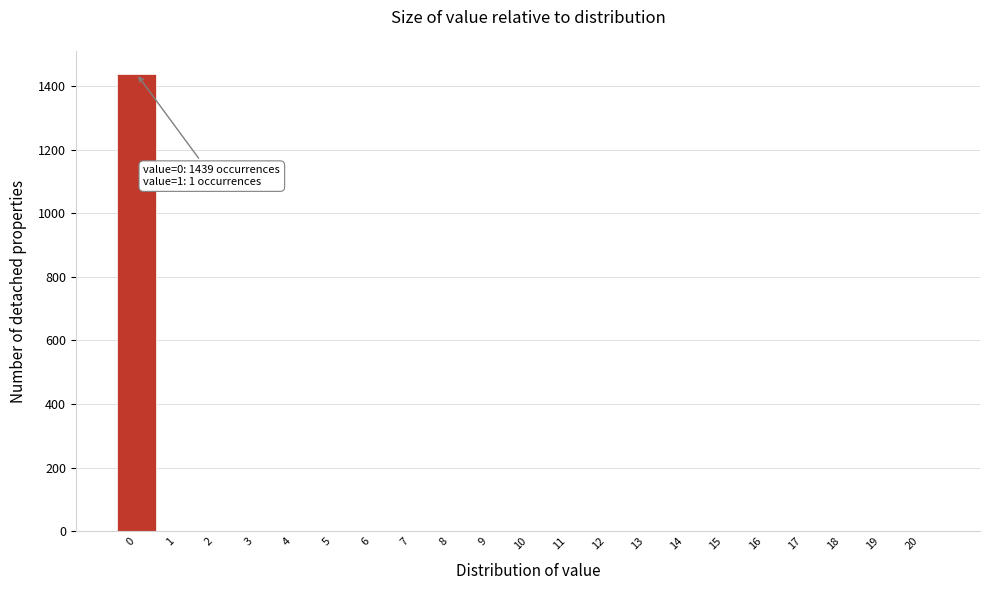

What is the change in value from 0 to 2?

-1439